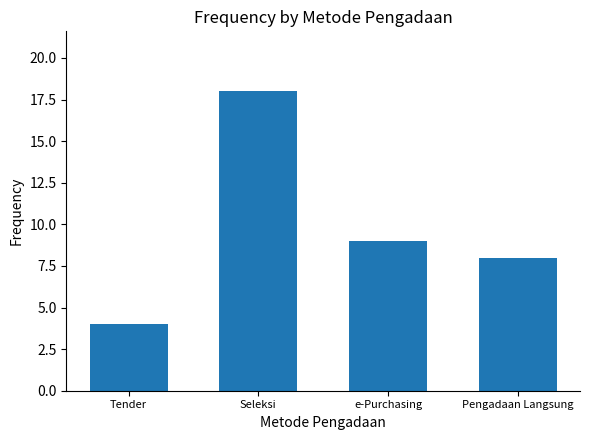

What is the sum of the values at Pengadaan Langsung and Tender?

12